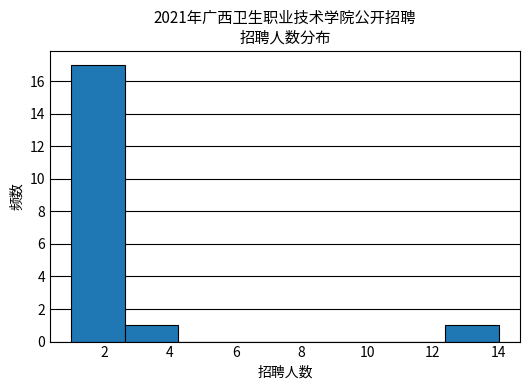

Reading left to right, list every bar in this chart as the range it spans on the x-axis followed by its height. Neither the bar edges nor the heights are printed on the chart, so give them approximately, as read against the axes.

1.0 to 2.6: 17
2.6 to 4.2: 1
4.2 to 5.8: 0
5.8 to 7.6: 0
7.6 to 9.2: 0
9.2 to 10.8: 0
10.8 to 12.4: 0
12.4 to 14.0: 1